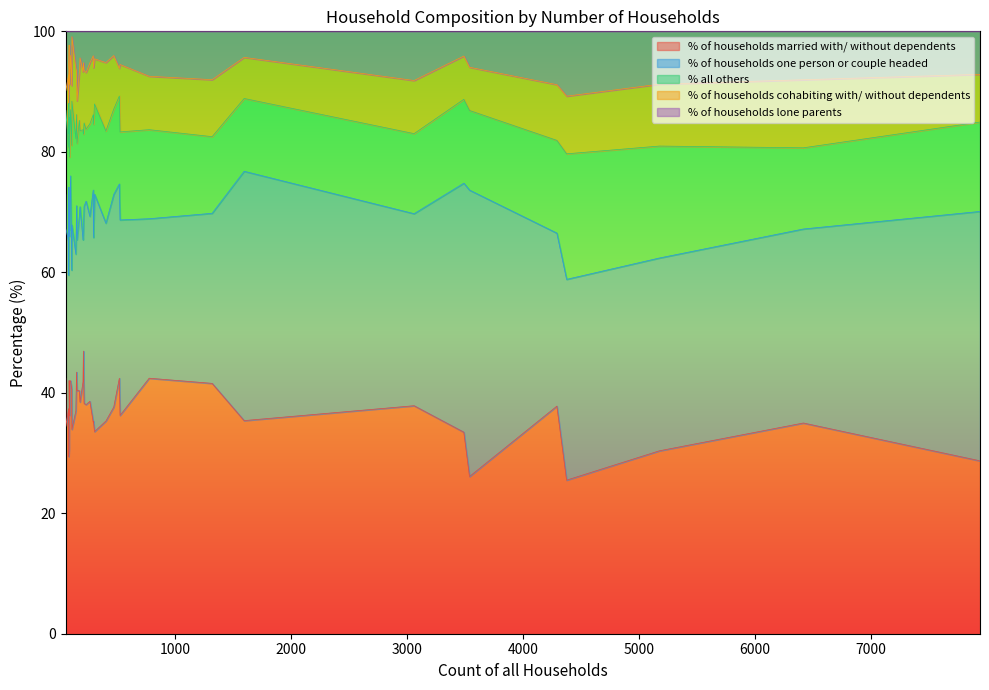

Which series changed the most between 176 and 527?

% of households married with/ without dependents